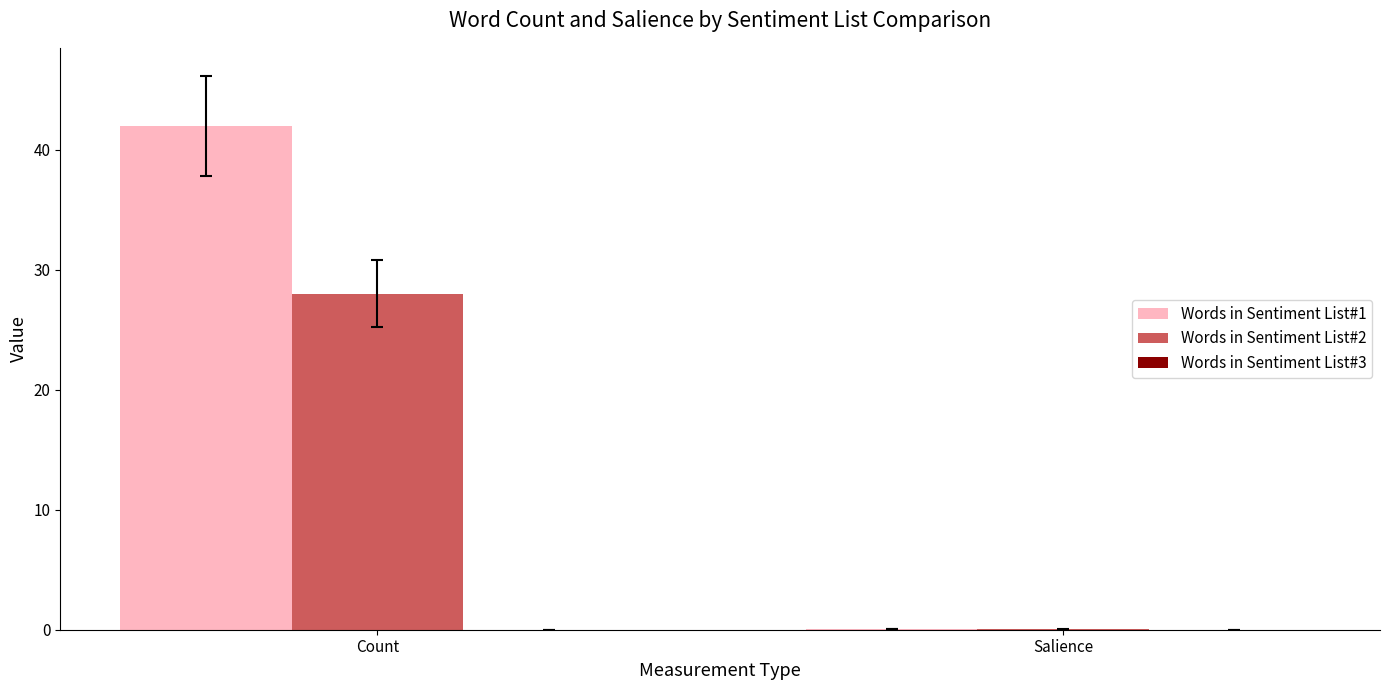

Is the value of Words in Sentiment List#2 at Salience greater than the value of Words in Sentiment List#1 at Count?

No